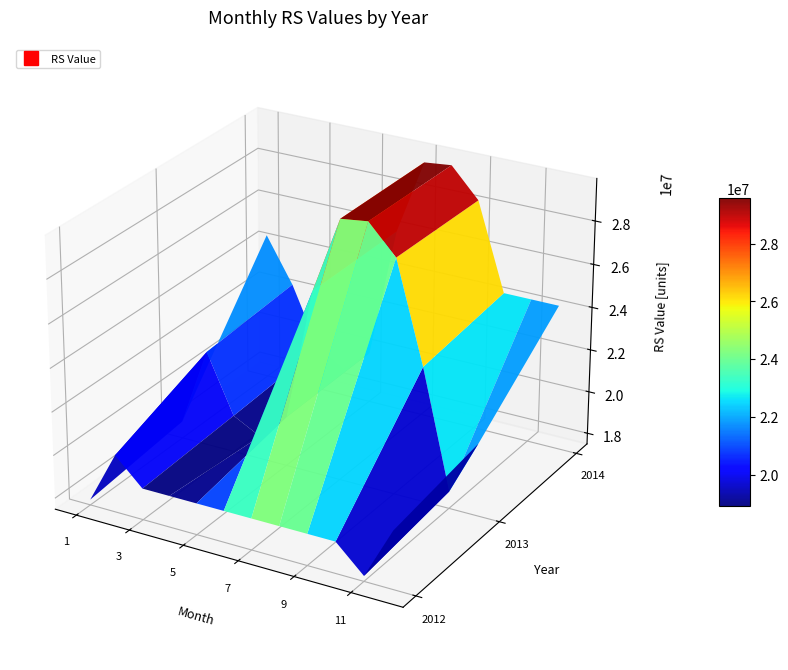

At which category is the sum across all series the highest?

2013